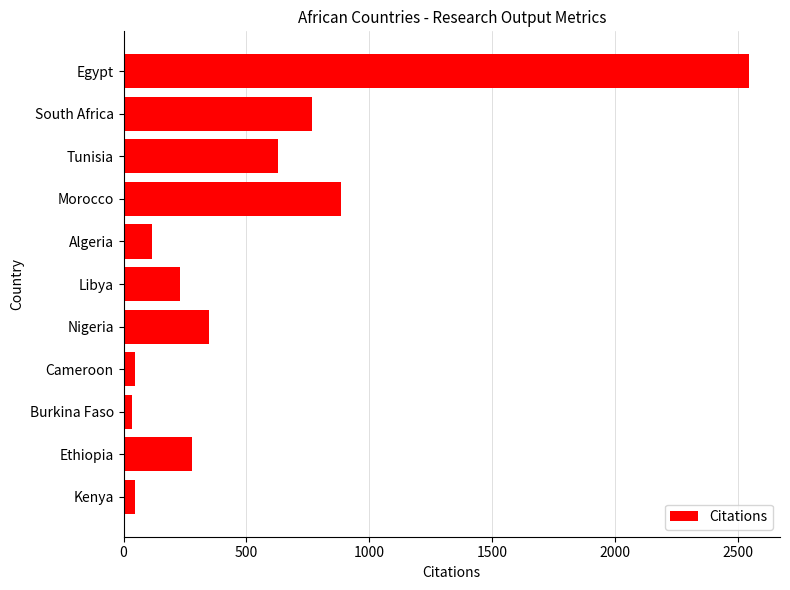

Which has a higher value, Egypt or Burkina Faso?

Egypt